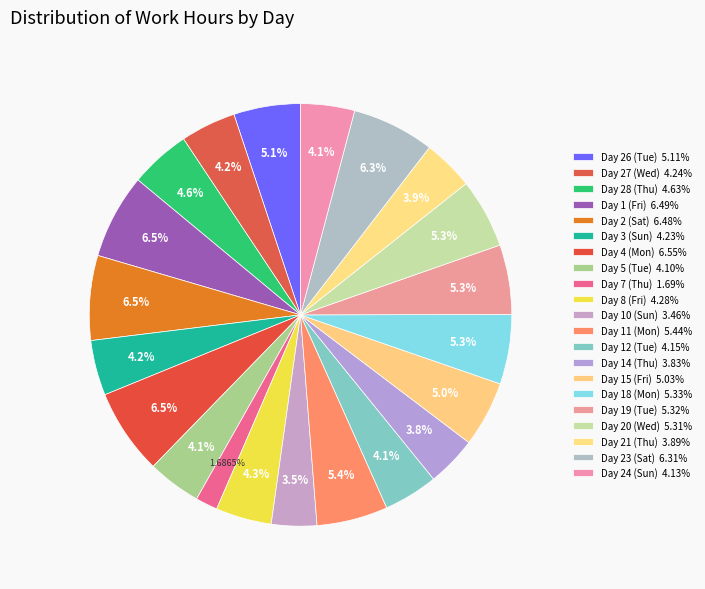

Count the number of slices in the pie.

21